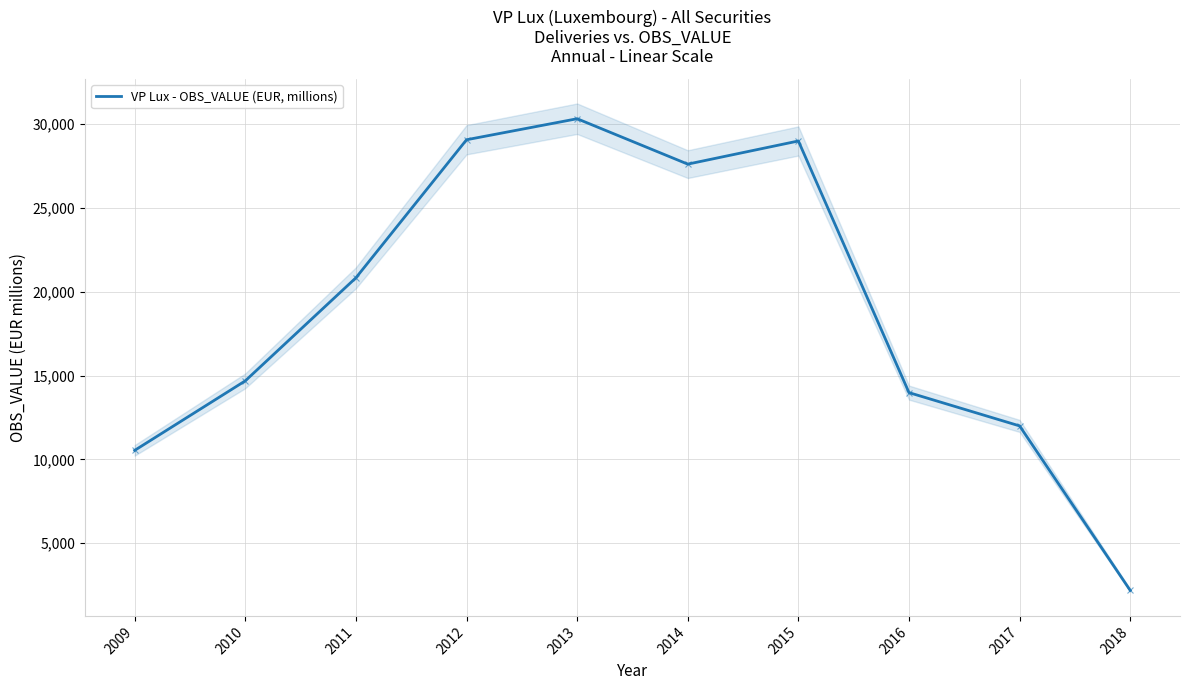

What is the ratio of the value at 2016 to the value at 2010?

1.0